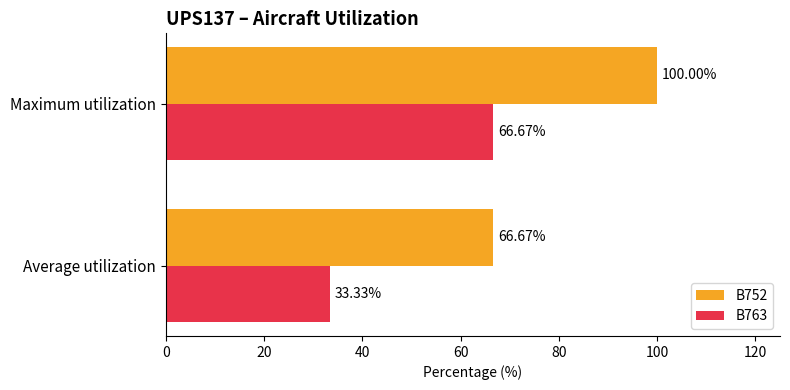

List the series in order of their peak value, highest first.

B752, B763